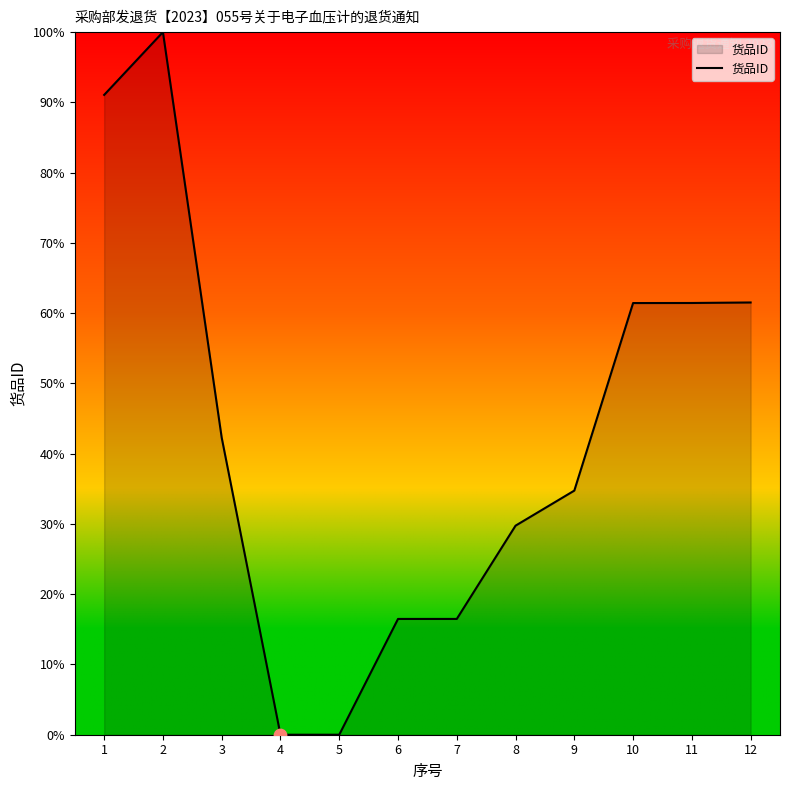

What is the change in value from 3 to 8?

-12.5